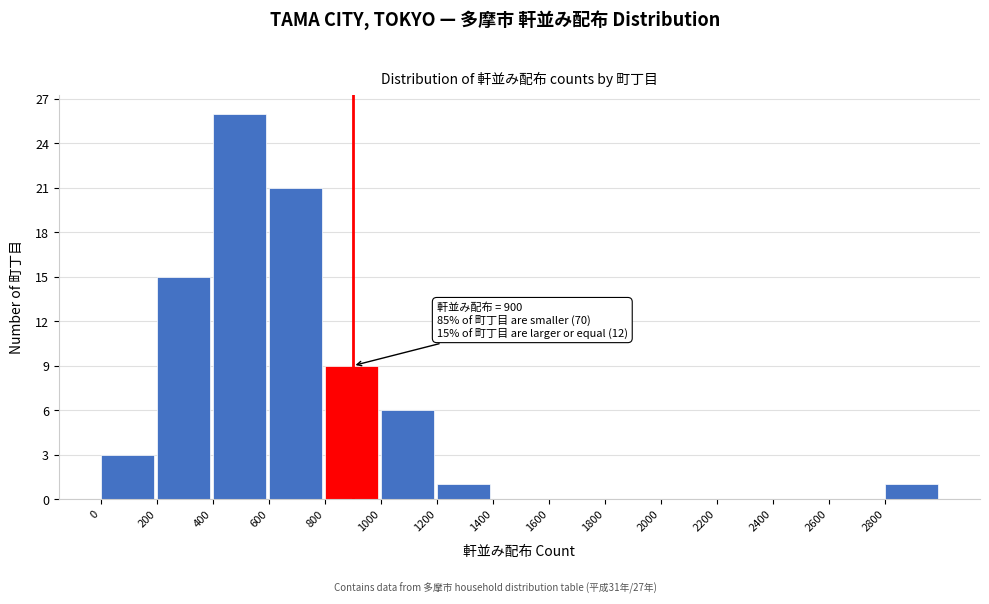

Which range on the x-axis has the tallest bar?

400 to 600